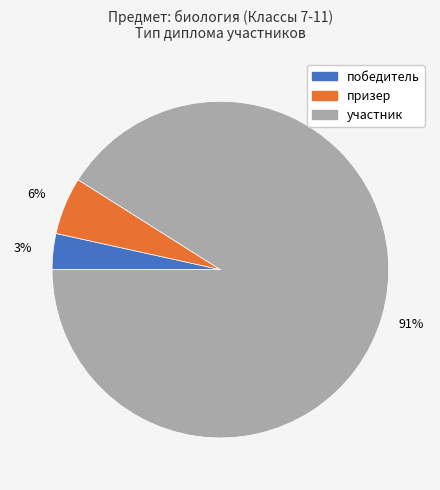

The призер slice represents 6% of the pie. True or false?

True